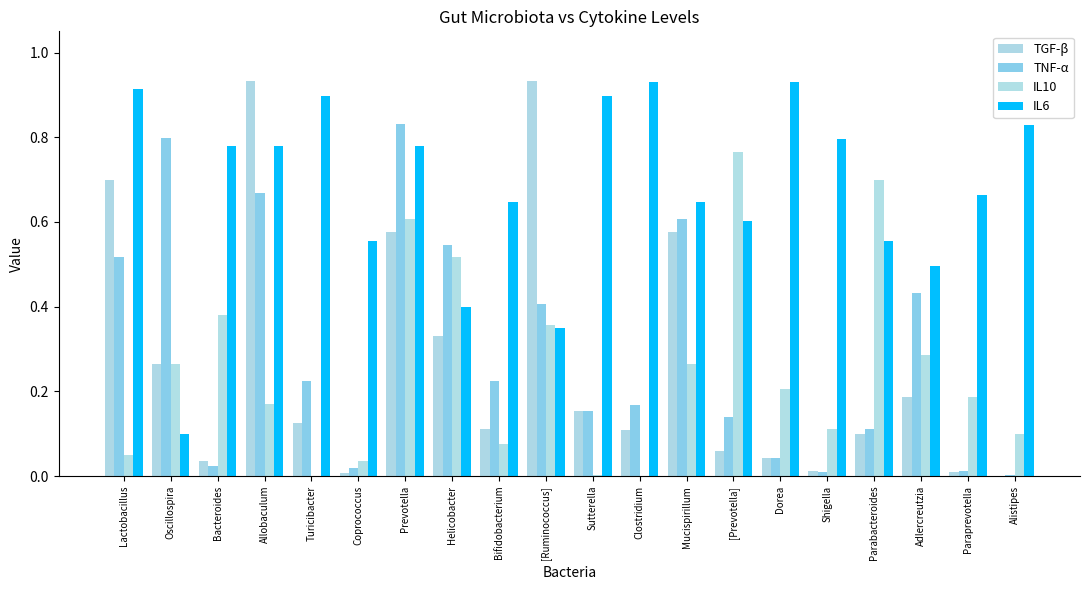

Which series changed the most between Helicobacter and Bifidobacterium?

IL10